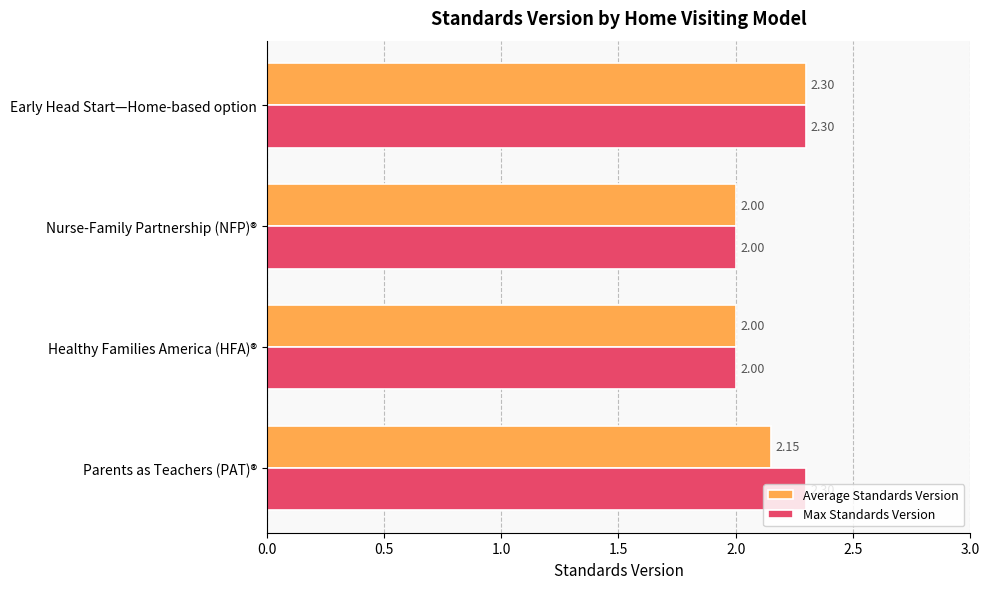

What is the difference between the maximum and second lowest values in the Average Standards Version series?

0.3